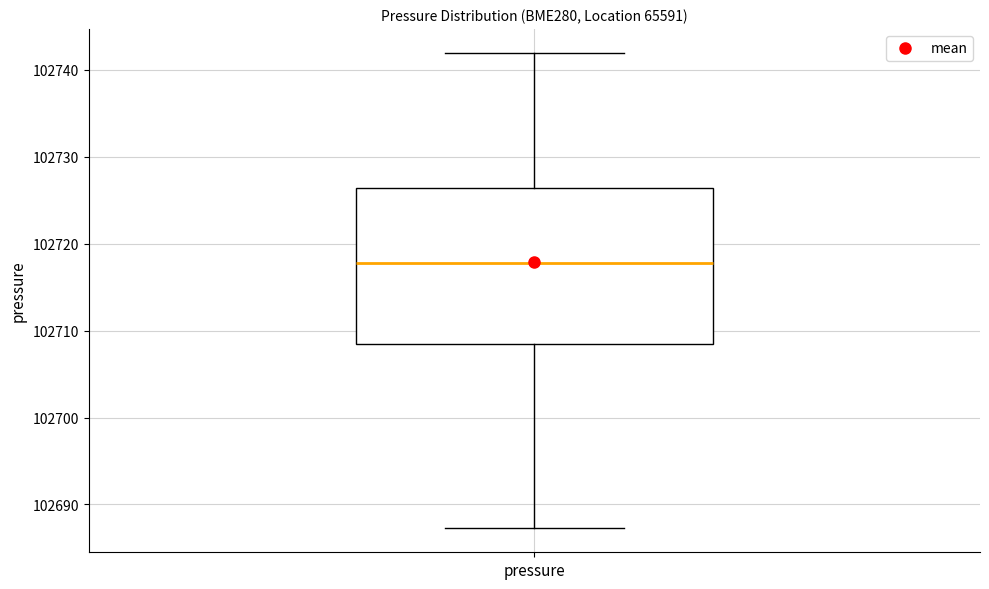

Read this box plot against the y-axis: the position of the median line, the range covered by the box, and the ends of both whiskers. The values are not printed on the chart, so give them approximately, as read against the axis.

median 102718, box 102708 to 102726, whiskers 102687 to 102742